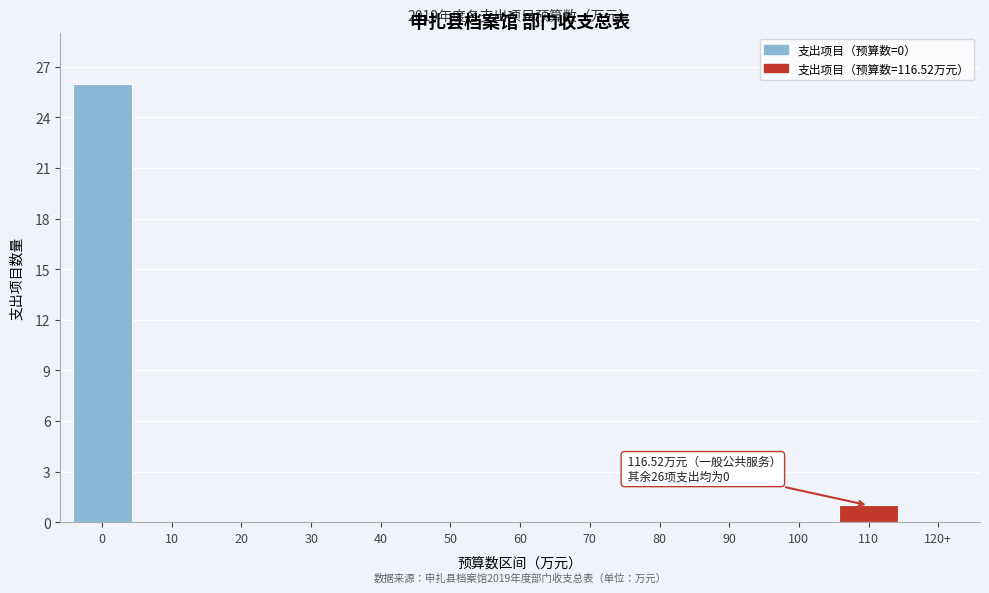

Reading left to right, list all the values displayed in this chart.

0=26	10=0	20=0	30=0	40=0	50=0	60=0	70=0	80=0	90=0	100=0	110=1	120+=0